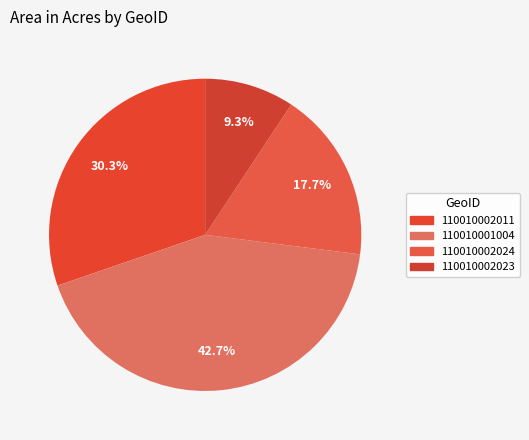

Is 110010001004 the majority of the pie?

No